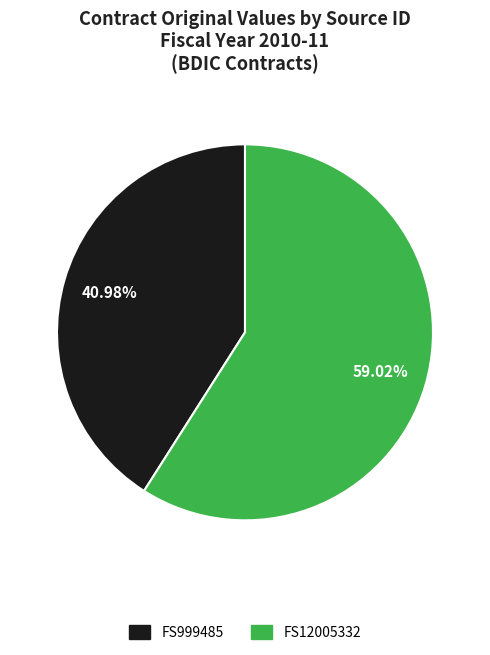

Does FS12005332 account for over 50% of the chart?

Yes